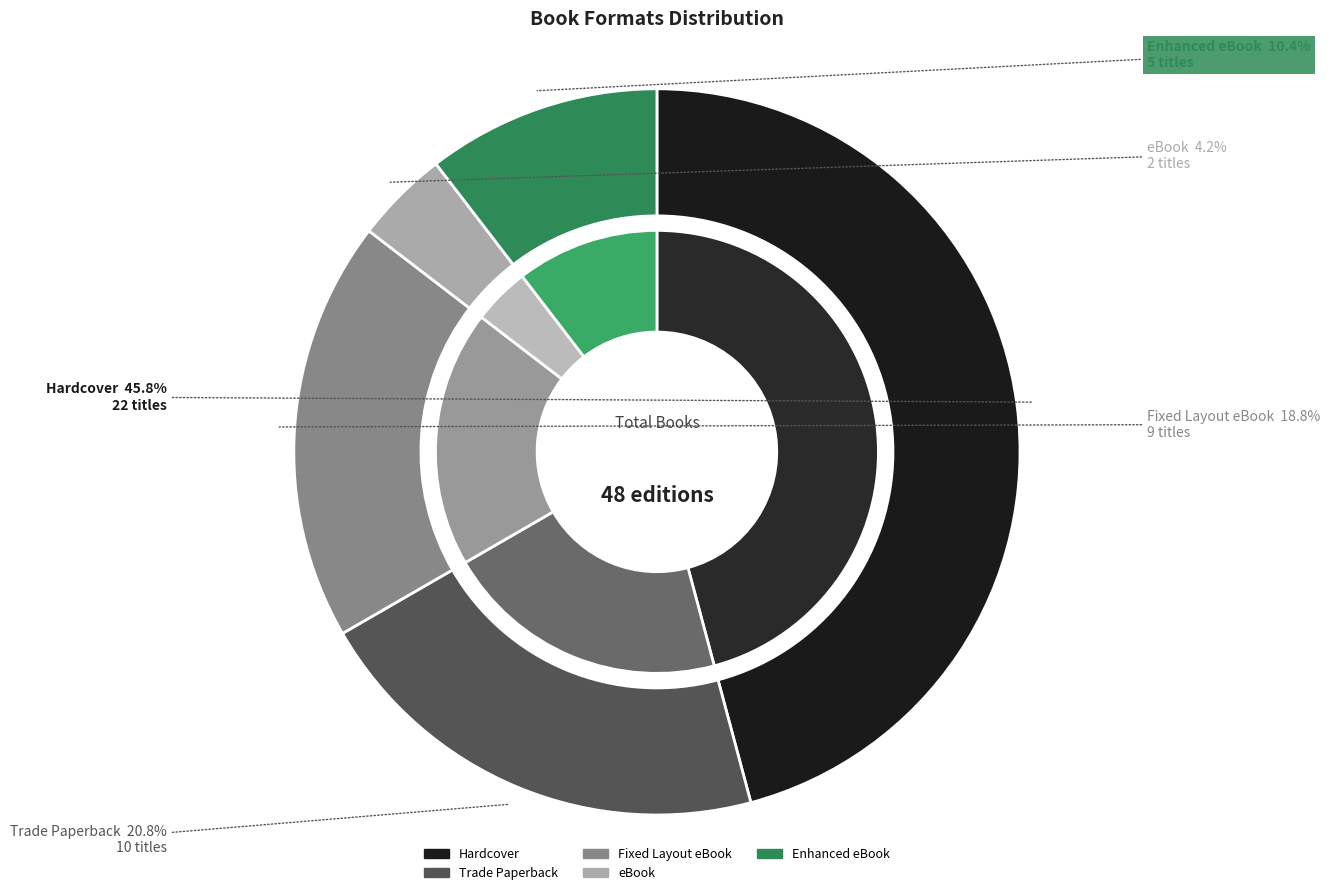

What is the smallest slice in the pie chart?

eBook